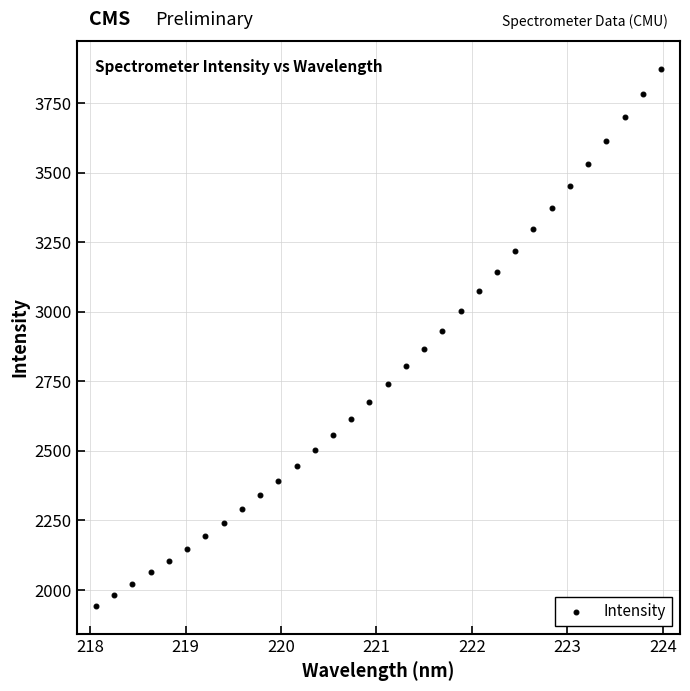

What is the range of X values (max minus min)?

5.9